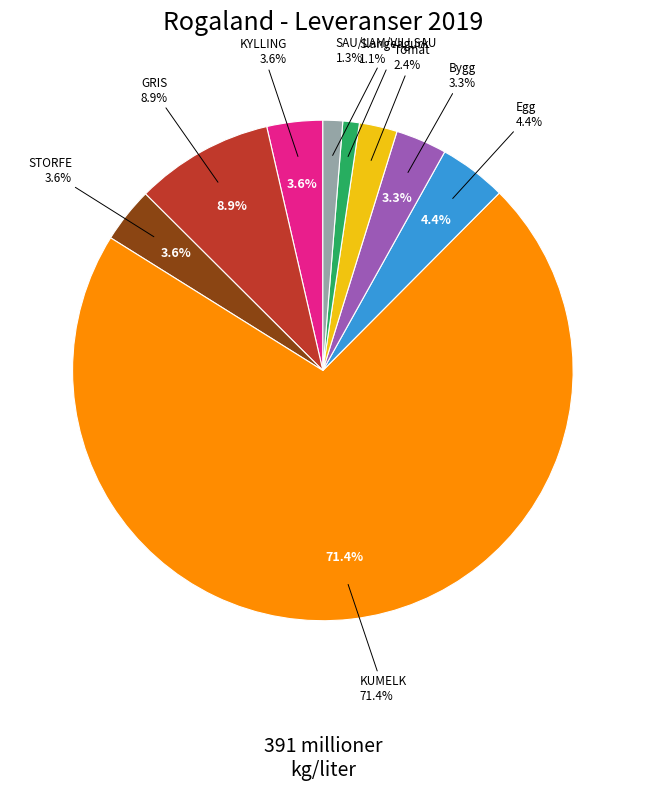

To the nearest percent, what is the average slice percentage?

11%